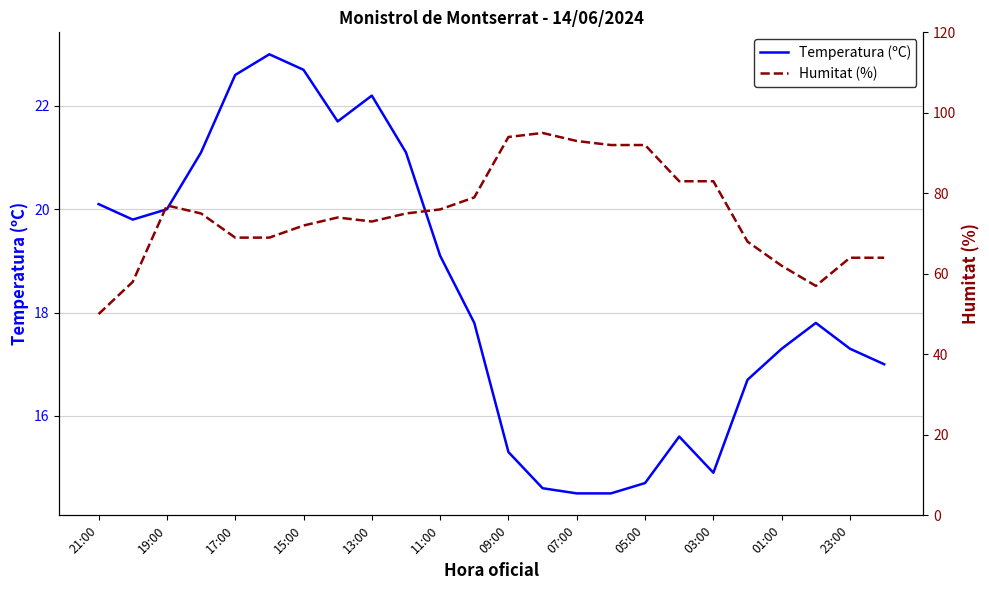

True or false: Temperatura (ºC) has a value of 14.7 at 05:00.

True